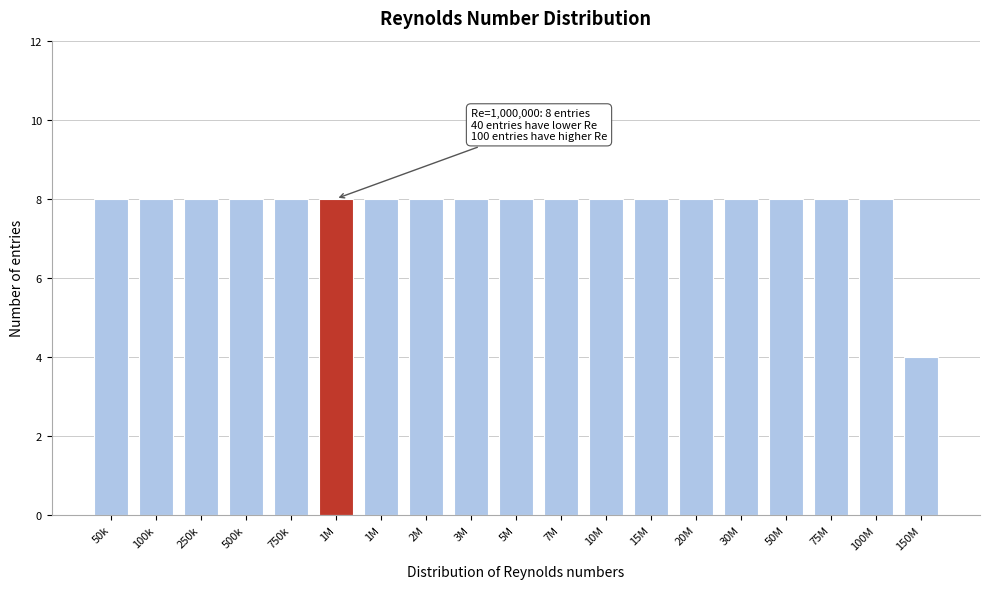

How many bars are there in total?

19